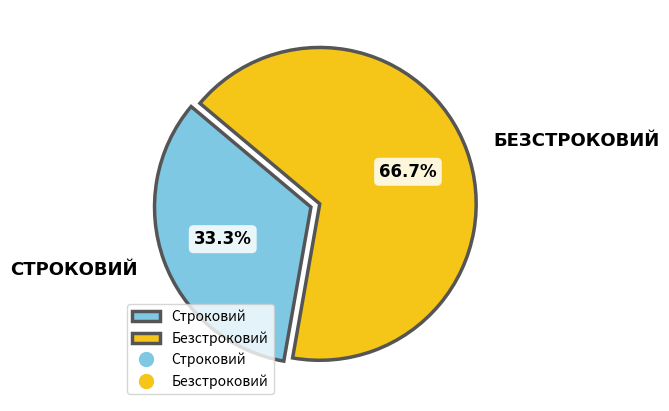

How many segments does this pie chart have?

2